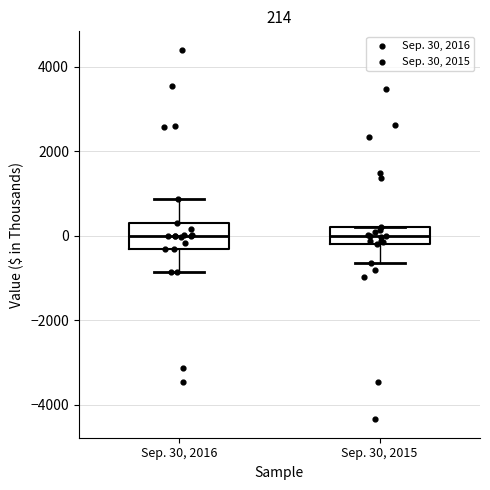

Which box is the tallest, from its lower edge to its upper edge?

Sep. 30, 2016